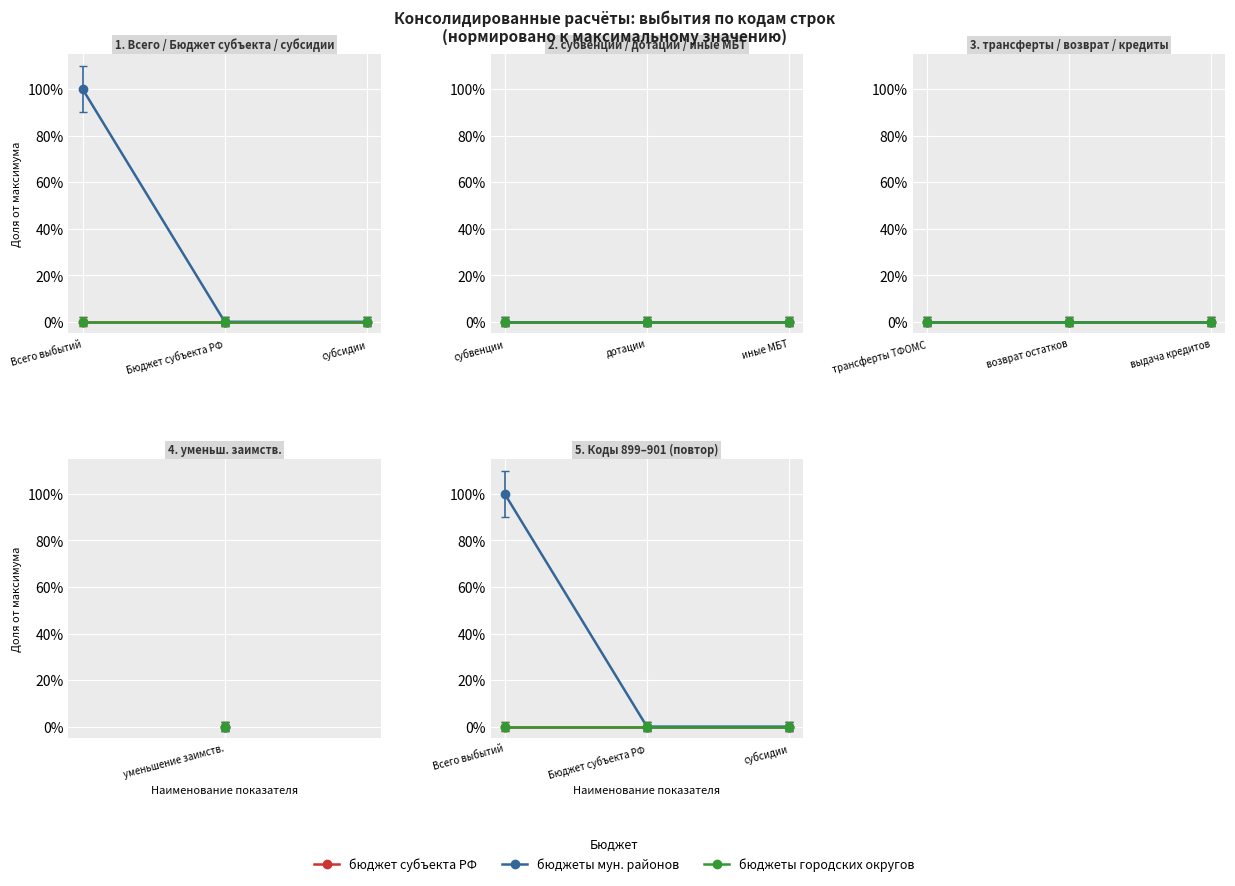

At how many categories does at least one series exceed 0?

1